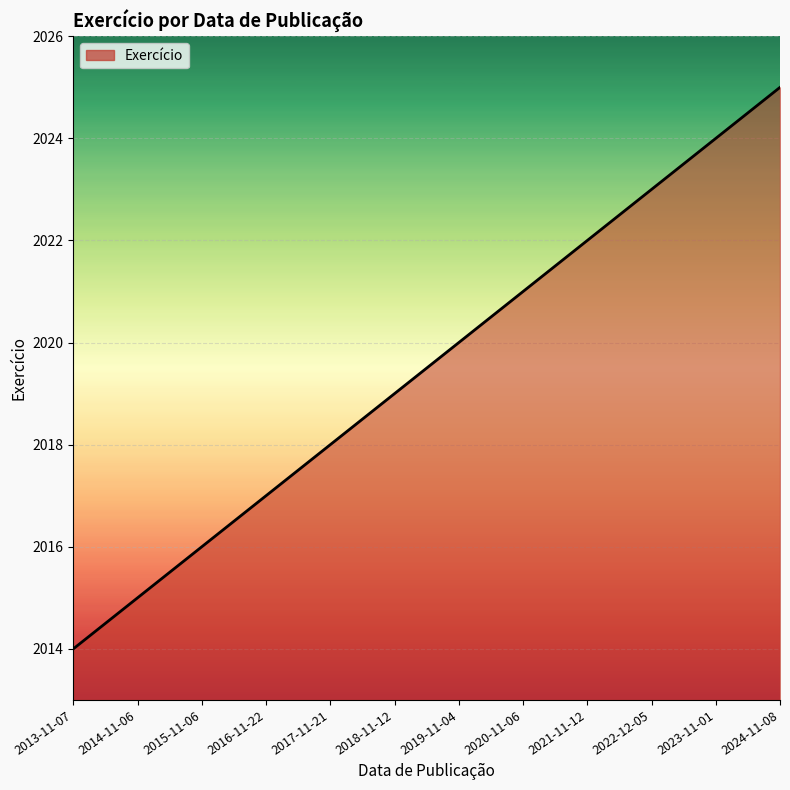

What is the difference between the maximum and minimum values?

11